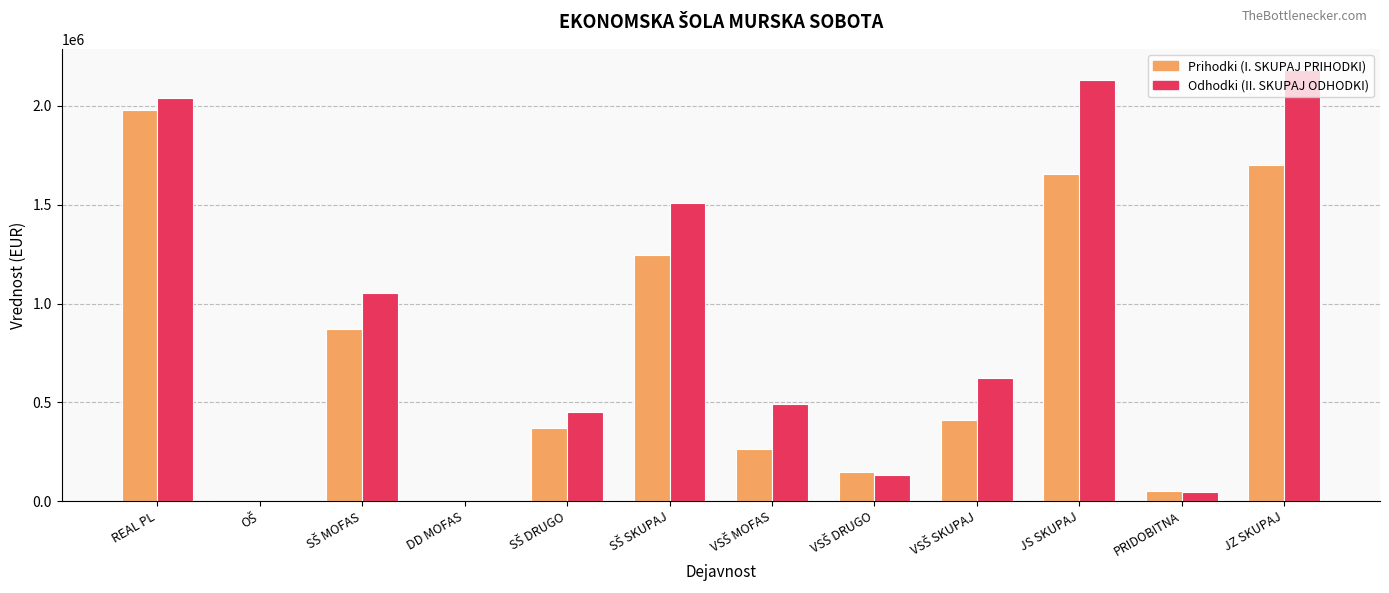

The Odhodki (II. SKUPAJ ODHODKI) series shows 2131572.7 at JS SKUPAJ. True or false?

True